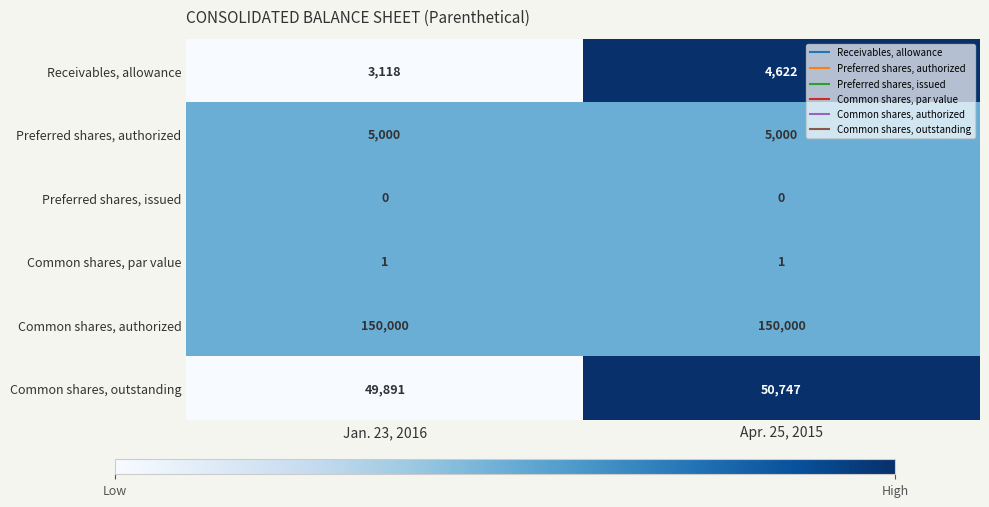

Which series has the largest total across all categories?

Common shares, authorized